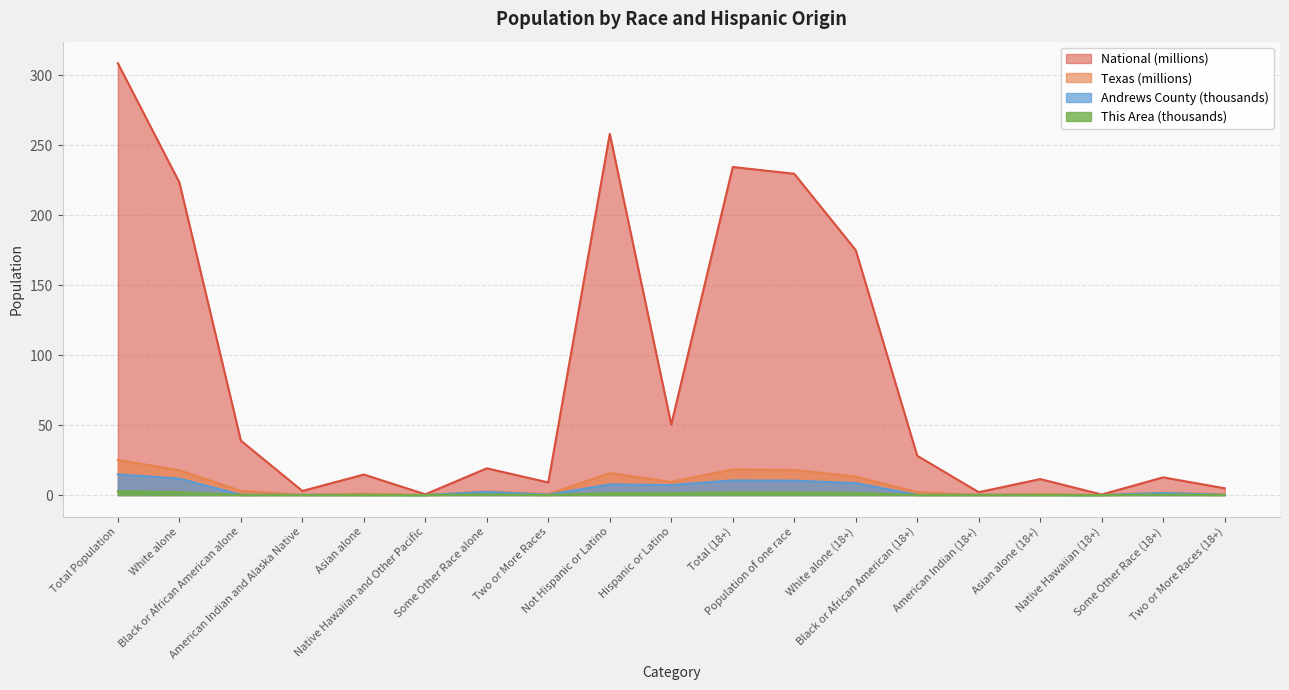

What are all the series names shown in the legend?

National (millions), Texas (millions), Andrews County (thousands), This Area (thousands)